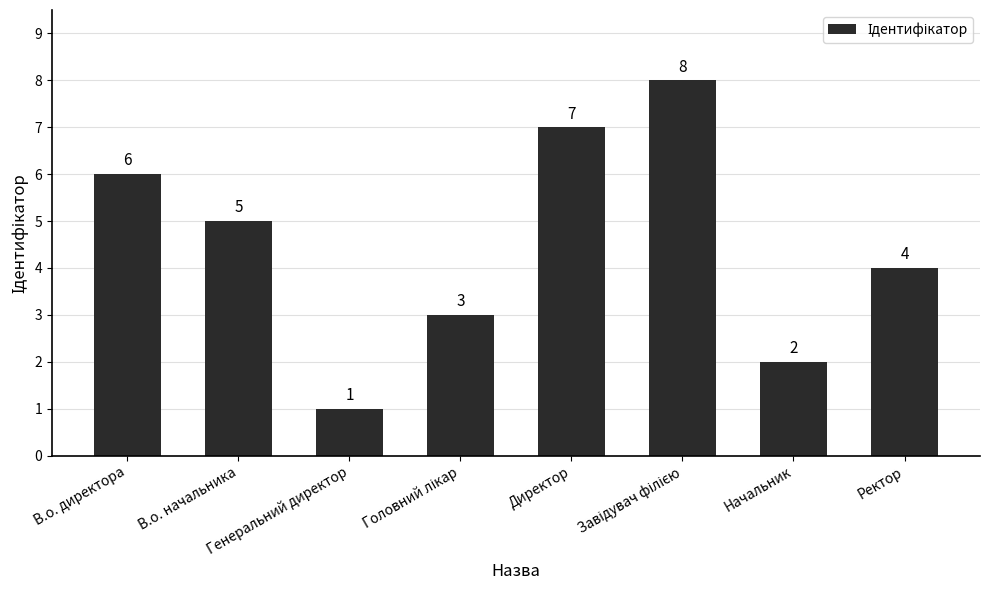

What is the value of the 1st bar from the left?

6